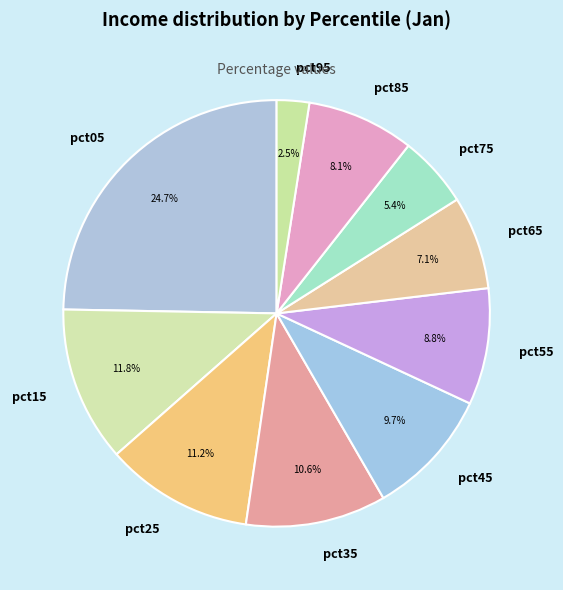

Which category has the smallest portion of the pie?

pct95